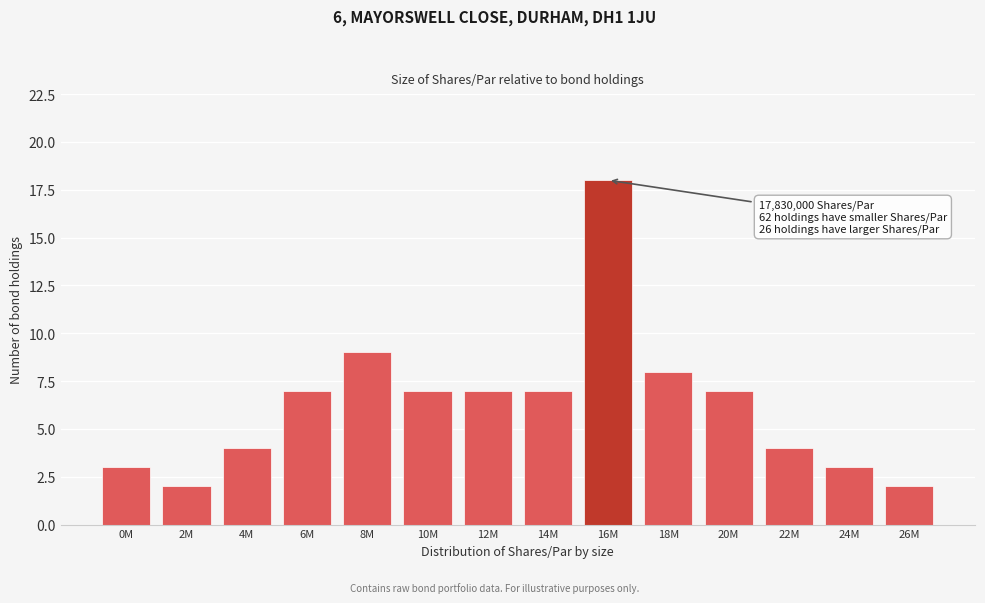

Reading left to right, list all the values displayed in this chart.

3	2	4	7	9	7	7	7	18	8	7	4	3	2